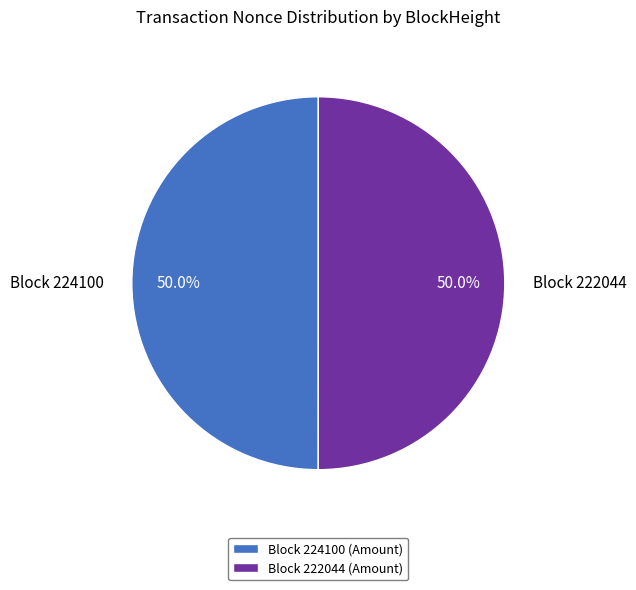

Approximately how many times larger is the value at Block 224100 (Amount) compared to Block 222044 (Amount)?

1.0